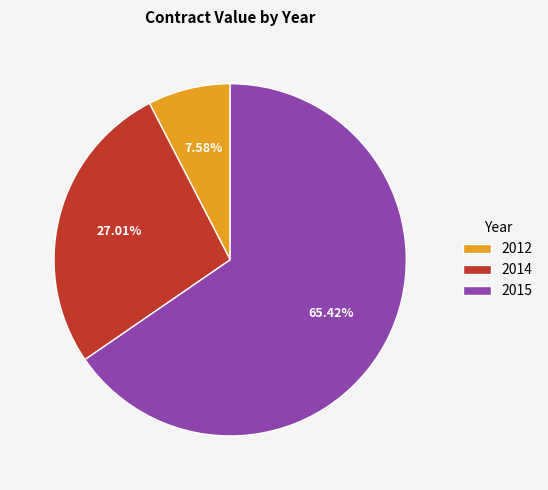

Which slice is the smallest?

2012